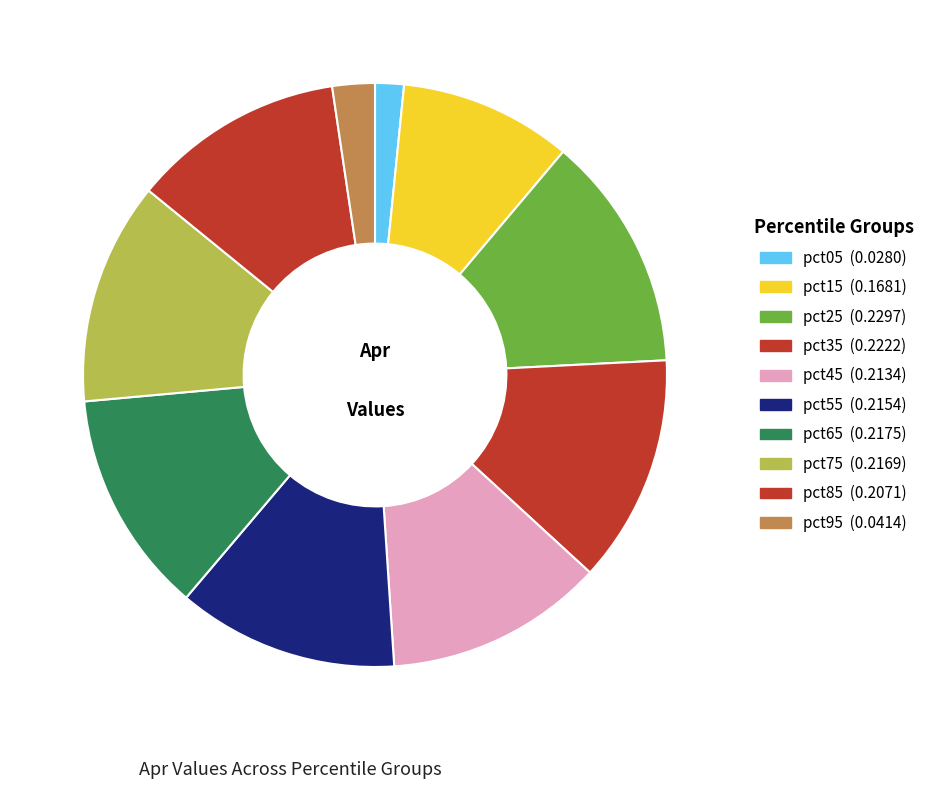

How many segments does this pie chart have?

10